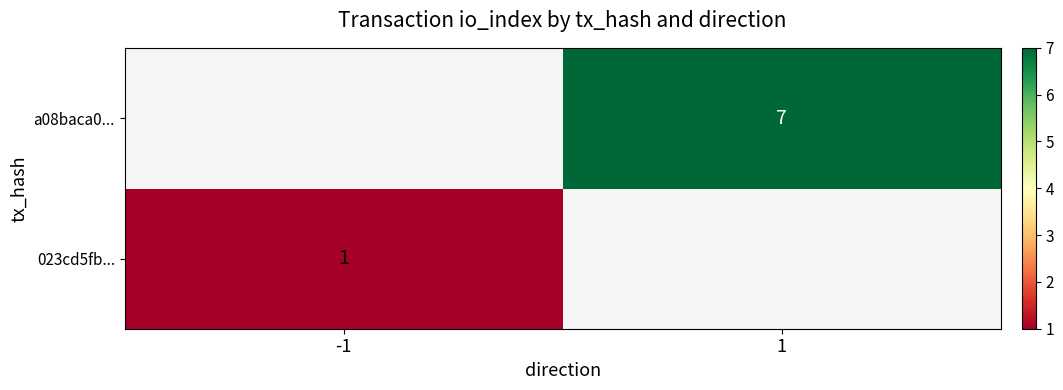

The value of 023cd5fb... at -1 is 1. True or false?

True